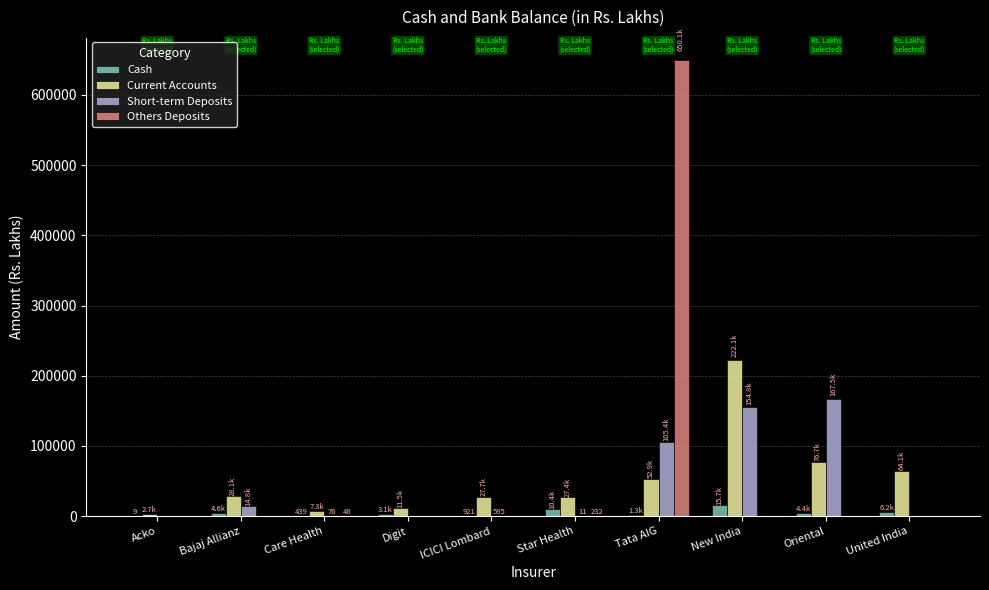

What is the sum of all Cash values?

47219